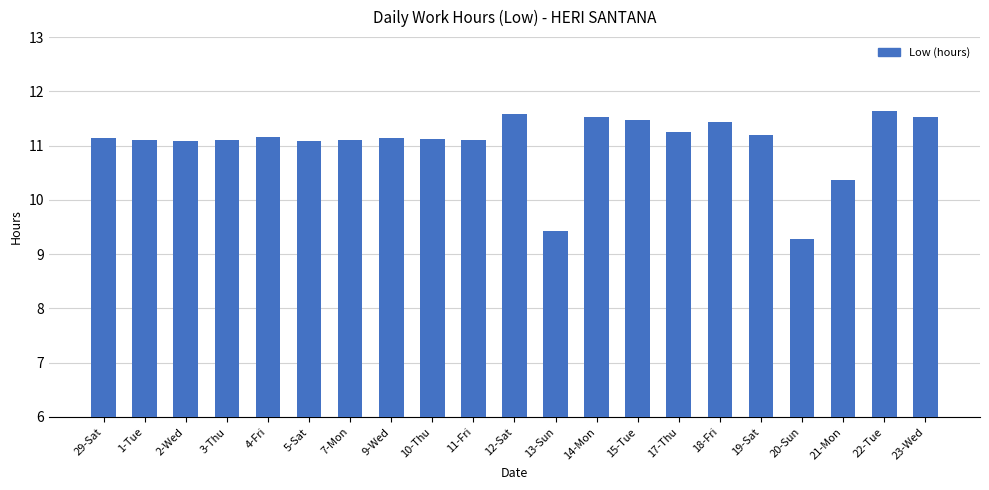

Where is the data nearest to the value 10?

21-Mon